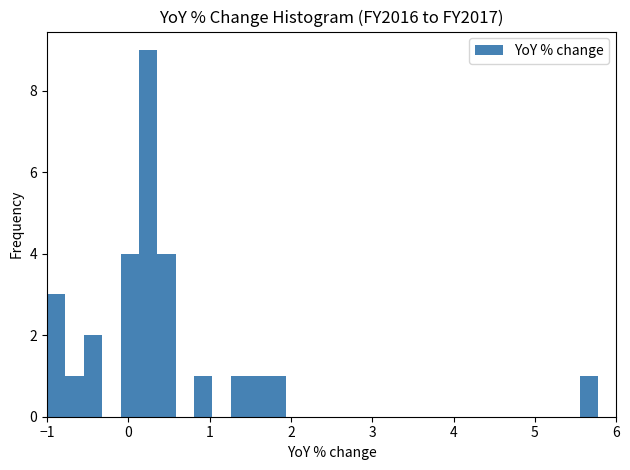

Around what value on the x-axis is the tallest bar? Give the approximate position of its centre, as read against the axis.

0.2